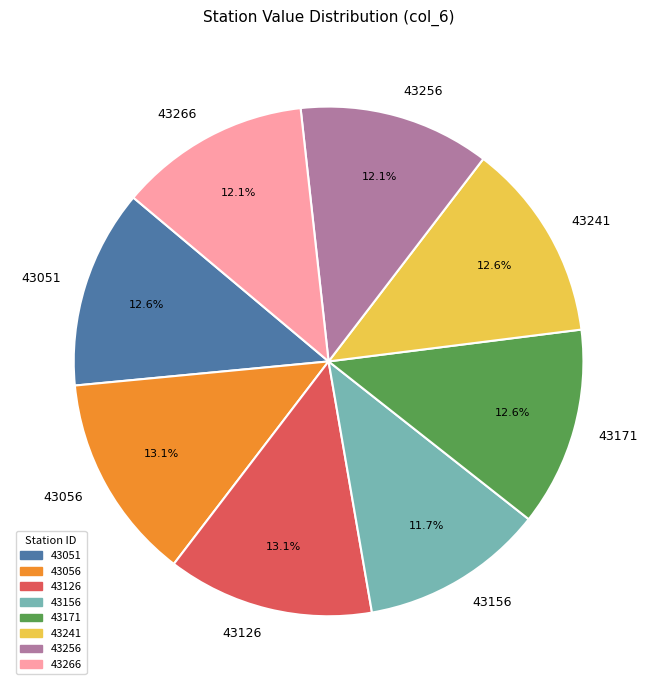

What is the ratio of the value at 43051 to the value at 43156?

1.1